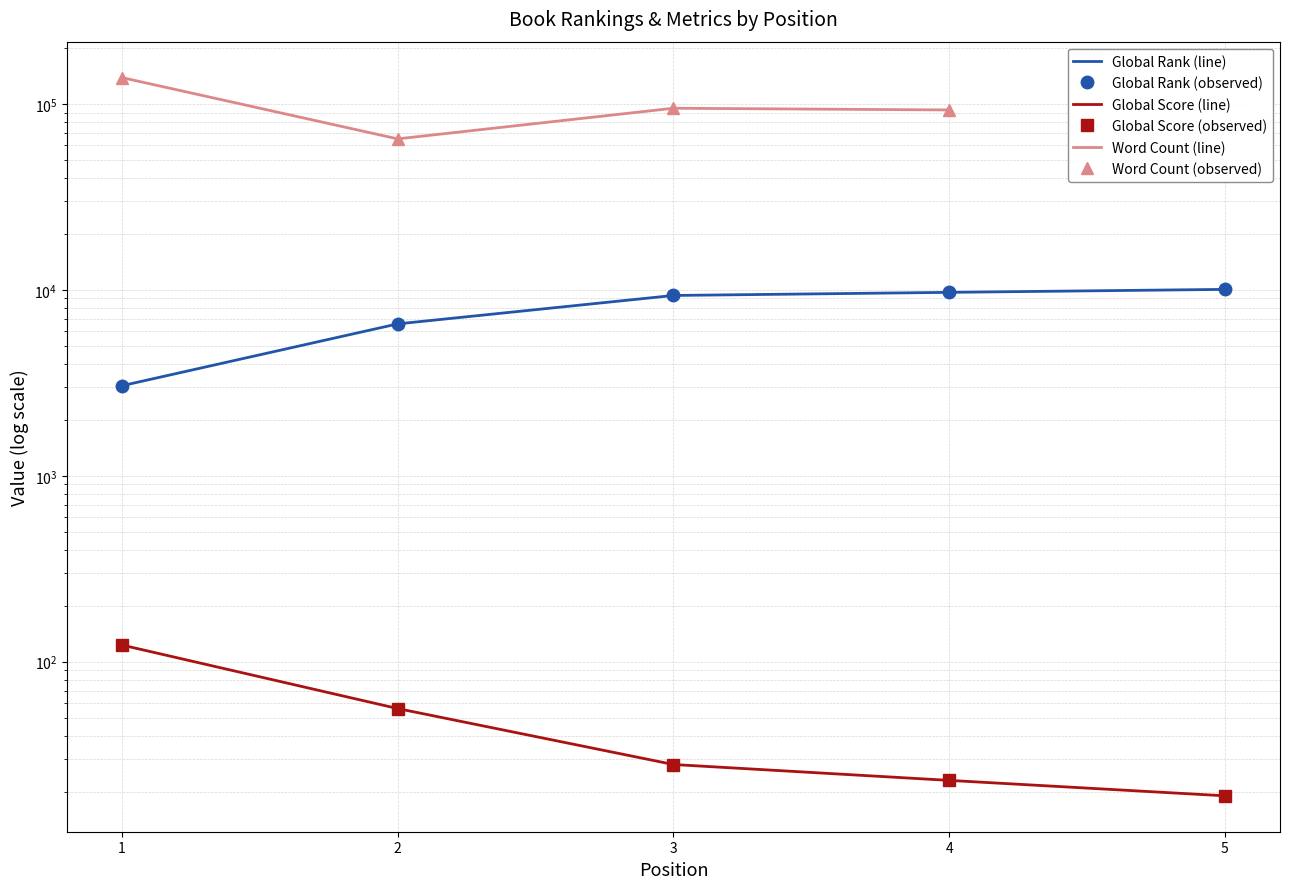

True or false: Global Score (observed) and Global Rank (observed) intersect in this chart.

False